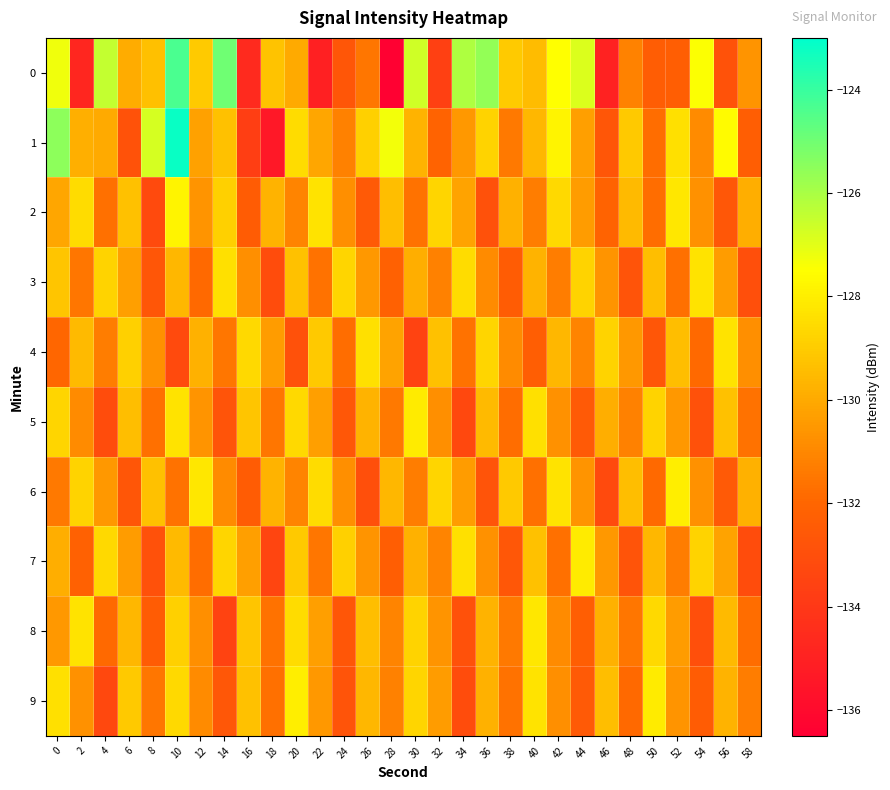

Reading left to right, extract all data points from this chart.

0: 0=-127.2	2=-134.8	4=-126.4	6=-129.9	8=-129.3	10=-124.3	12=-129.0	14=-125.0	16=-134.6	18=-129.2	20=-130.0	22=-135.0	24=-132.7	26=-131.5	28=-136.4	30=-126.7	32=-133.6	34=-126.1	36=-125.6	38=-129.0	40=-129.4	42=-127.5	44=-126.9	46=-135.0	48=-131.2	50=-132.4	52=-132.3	54=-127.4	56=-132.9	58=-130.6
1: 0=-125.5	2=-129.8	4=-130.0	6=-132.8	8=-126.8	10=-123.2	12=-130.3	14=-129.3	16=-133.8	18=-135.4	20=-128.5	22=-130.1	24=-131.2	26=-128.9	28=-127.3	30=-129.7	32=-132.1	34=-130.5	36=-128.8	38=-131.4	40=-129.6	42=-127.8	44=-130.3	46=-132.7	48=-129.1	50=-131.8	52=-128.4	54=-130.9	56=-127.6	58=-132.3
2: 0=-130.1	2=-128.5	4=-131.7	6=-129.3	8=-133.2	10=-127.8	12=-130.6	14=-128.9	16=-132.4	18=-129.7	20=-131.1	22=-128.3	24=-130.8	26=-132.5	28=-129.4	30=-131.6	32=-128.7	34=-130.2	36=-132.9	38=-129.8	40=-131.3	42=-128.6	44=-130.4	46=-132.1	48=-129.5	50=-131.8	52=-128.2	54=-130.7	56=-132.6	58=-129.9
3: 0=-129.2	2=-131.5	4=-128.8	6=-130.3	8=-132.7	10=-129.6	12=-131.9	14=-128.4	16=-130.8	18=-133.1	20=-129.3	22=-131.6	24=-128.7	26=-130.5	28=-132.2	30=-129.9	32=-131.2	34=-128.5	36=-130.9	38=-132.4	40=-129.7	42=-131.3	44=-128.8	46=-130.6	48=-132.8	50=-129.4	52=-131.7	54=-128.3	56=-130.4	58=-133.0
4: 0=-132.0	2=-129.5	4=-131.3	6=-128.9	8=-130.7	10=-133.2	12=-129.8	14=-131.5	16=-128.6	18=-130.4	20=-132.9	22=-129.1	24=-131.8	26=-128.4	28=-130.2	30=-133.5	32=-129.3	34=-131.6	36=-128.7	38=-130.9	40=-132.3	42=-129.6	44=-131.1	46=-128.8	48=-130.5	50=-132.7	52=-129.4	54=-131.9	56=-128.3	58=-130.8
5: 0=-128.7	2=-130.9	4=-133.1	6=-129.4	8=-131.7	10=-128.3	12=-130.6	14=-132.8	16=-129.2	18=-131.5	20=-128.6	22=-130.3	24=-132.6	26=-129.7	28=-131.4	30=-128.1	32=-130.8	34=-133.3	36=-129.5	38=-131.8	40=-128.4	42=-130.7	44=-132.5	46=-129.9	48=-131.2	50=-128.8	52=-130.5	54=-132.9	56=-129.3	58=-131.6
6: 0=-131.4	2=-128.8	4=-130.5	6=-132.7	8=-129.3	10=-131.6	12=-128.2	14=-130.9	16=-132.4	18=-129.7	20=-131.1	22=-128.5	24=-130.8	26=-133.0	28=-129.6	30=-131.3	32=-128.7	34=-130.4	36=-132.8	38=-129.1	40=-131.7	42=-128.3	44=-130.6	46=-133.2	48=-129.4	50=-131.9	52=-128.0	54=-130.7	56=-132.5	58=-129.8
7: 0=-129.9	2=-132.2	4=-128.6	6=-130.4	8=-132.9	10=-129.5	12=-131.8	14=-128.7	16=-130.3	18=-133.4	20=-129.1	22=-131.5	24=-128.9	26=-130.6	28=-132.3	30=-129.8	32=-131.1	34=-128.4	36=-130.7	38=-132.6	40=-129.3	42=-131.7	44=-128.1	46=-130.5	48=-132.8	50=-129.6	52=-131.3	54=-128.8	56=-130.2	58=-133.1
8: 0=-130.5	2=-128.3	4=-131.9	6=-129.6	8=-132.4	10=-128.9	12=-130.8	14=-133.5	16=-129.2	18=-131.6	20=-128.5	22=-130.3	24=-132.7	26=-129.4	28=-131.1	30=-128.8	32=-130.6	34=-132.9	36=-129.7	38=-131.4	40=-128.2	42=-130.9	44=-132.3	46=-129.8	48=-131.5	50=-128.6	52=-130.4	54=-133.0	56=-129.5	58=-131.8
9: 0=-128.4	2=-130.7	4=-133.3	6=-129.1	8=-131.5	10=-128.6	12=-130.9	14=-132.6	16=-129.3	18=-131.7	20=-128.0	22=-130.5	24=-132.8	26=-129.6	28=-131.2	30=-128.7	32=-130.4	34=-133.1	36=-129.8	38=-131.6	40=-128.3	42=-130.8	44=-132.5	46=-129.4	48=-131.9	50=-128.1	52=-130.6	54=-132.4	56=-129.7	58=-131.3